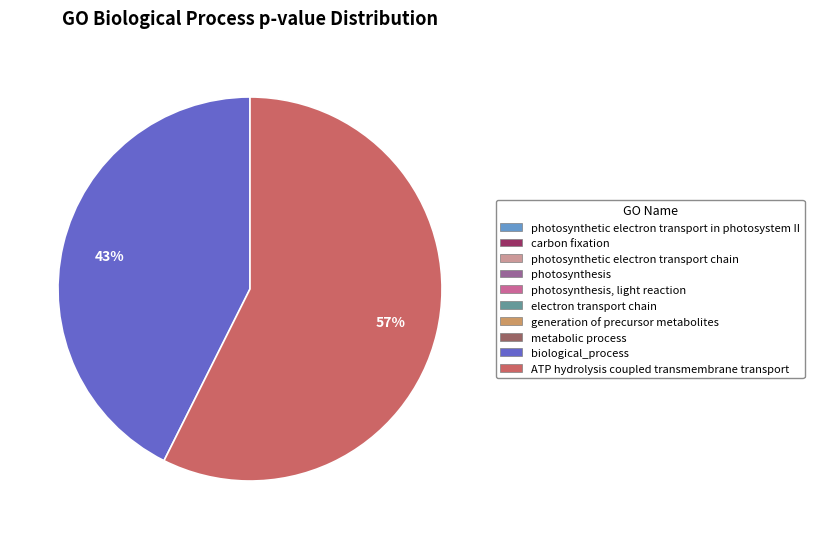

What is the largest slice in the pie chart?

ATP hydrolysis coupled transmembrane transport